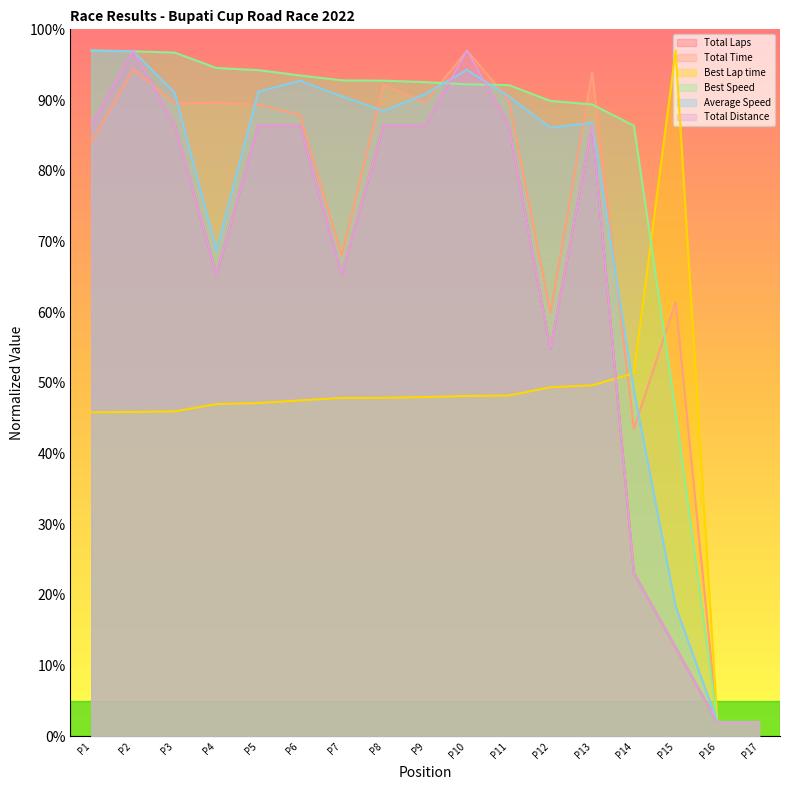

Count the number of categories in the chart.

17